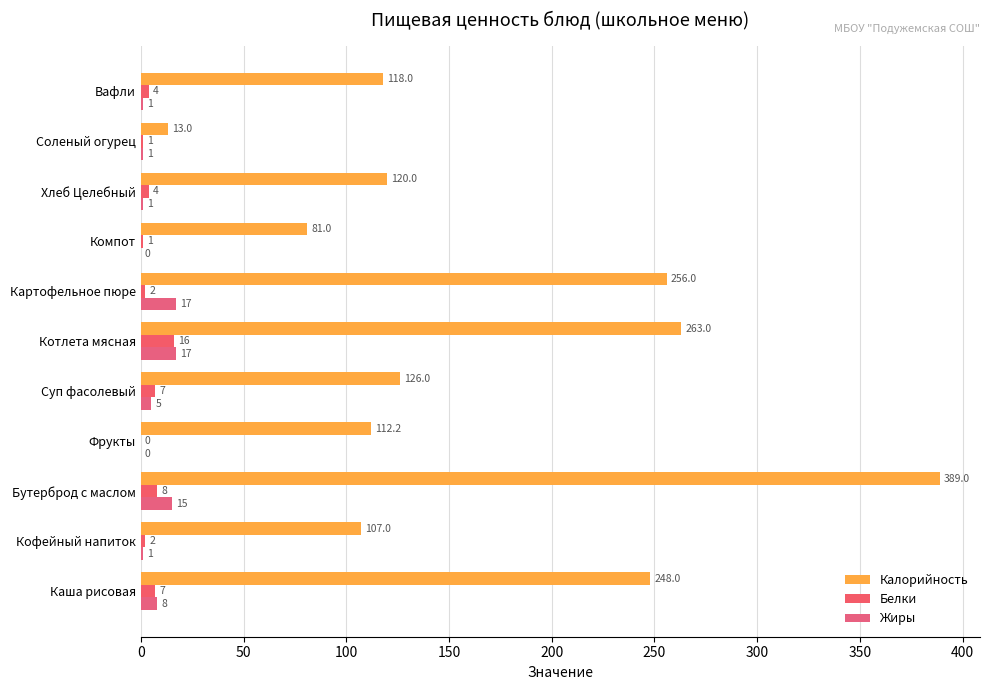

Count the number of data series in this chart.

3